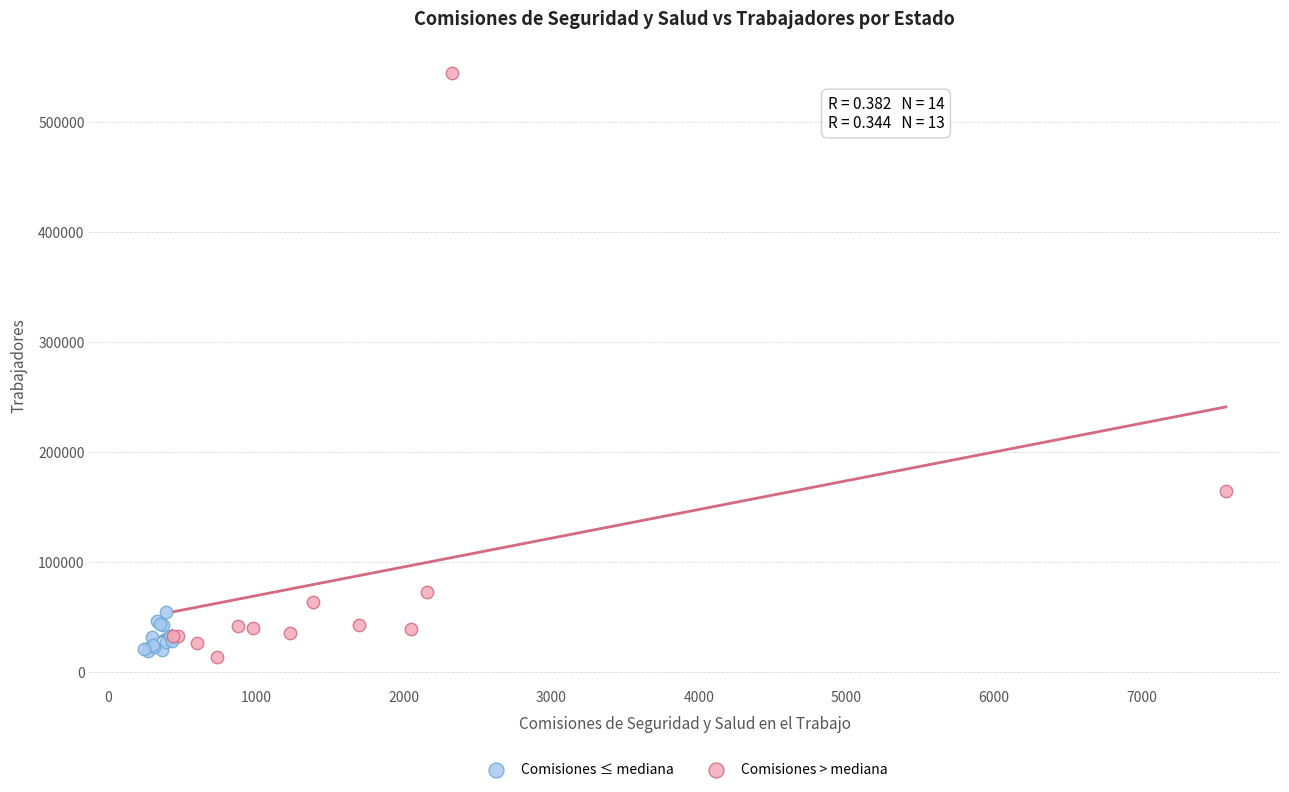

Which series reaches the minimum Y coordinate?

Comisiones > mediana